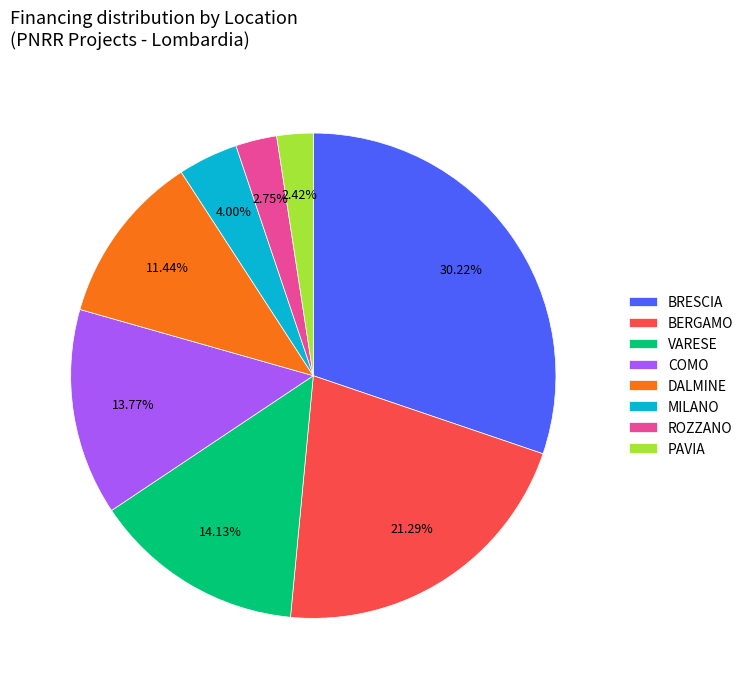

What is the largest slice in the pie chart?

BRESCIA